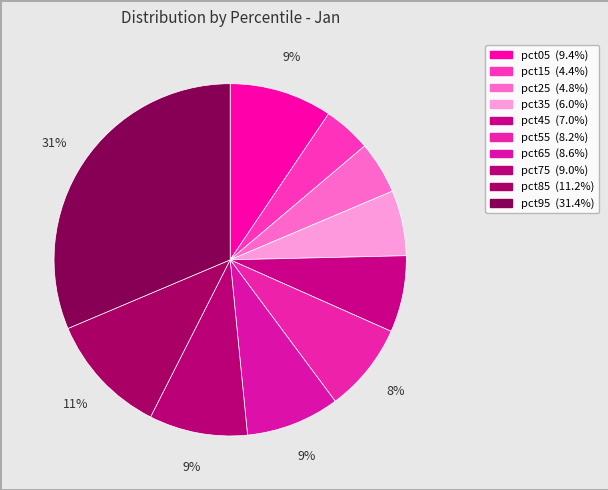

How many segments does this pie chart have?

10